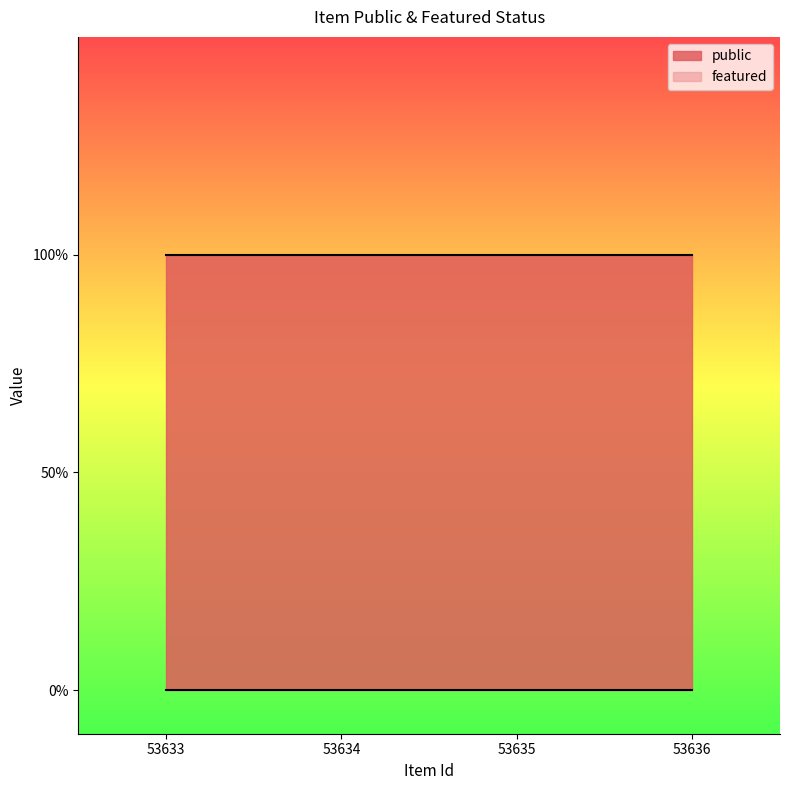

Which has a higher value, 53635 or 53636?

53635